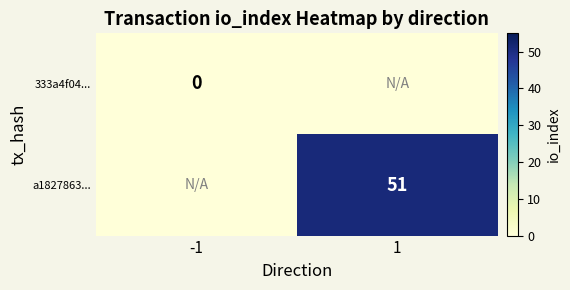

Is the value of 333a4f04... at -1 greater than the value of a1827863... at 1?

No